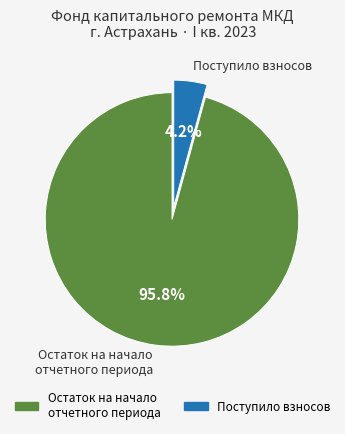

How many segments does this pie chart have?

2